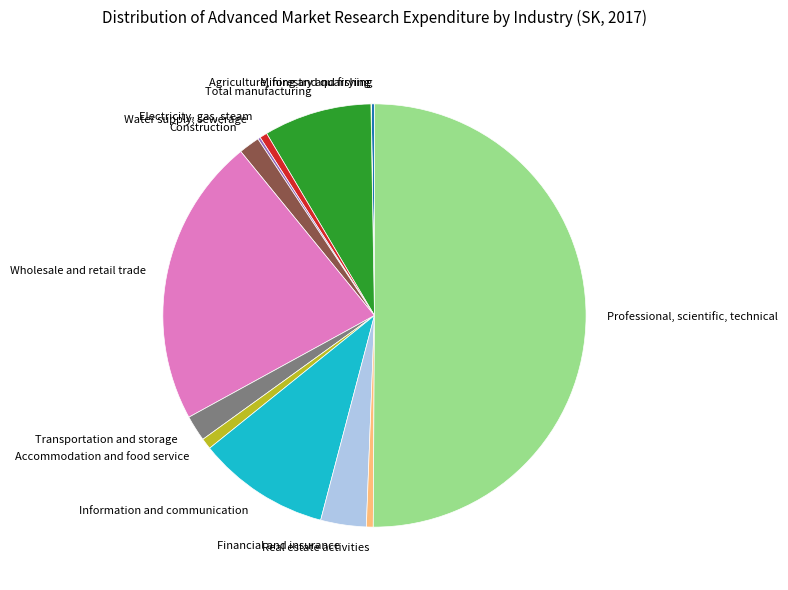

Which category has the biggest portion of the pie?

Professional, scientific, technical